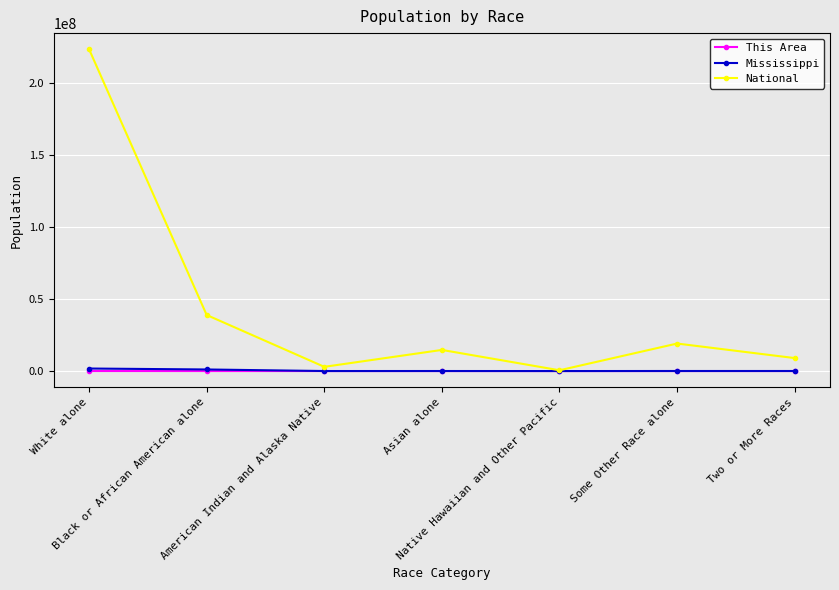

At which label is National closest to 112046639?

Black or African American alone